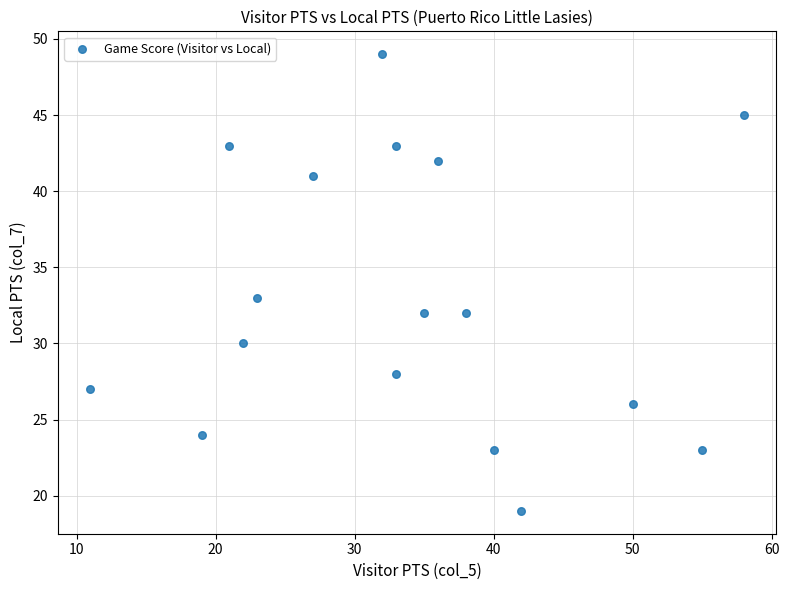

What Y value in the scatter plot is closest to 34?

33